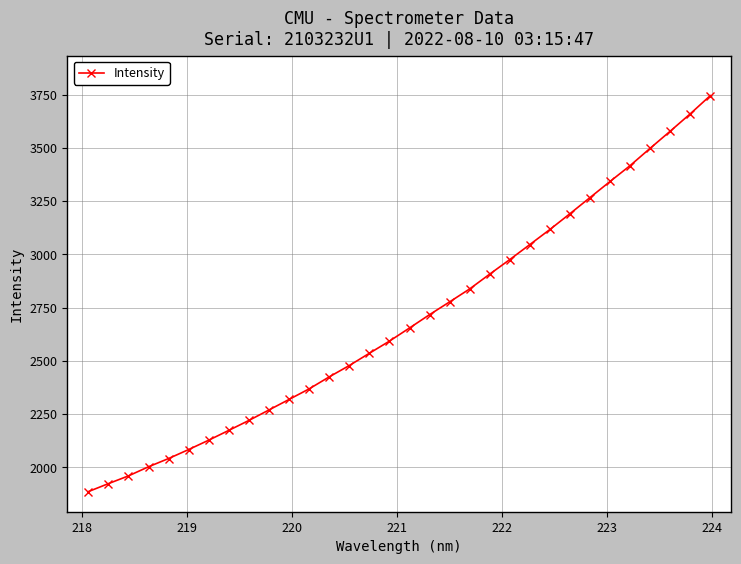

What is the minimum value shown in the chart?

1886.3